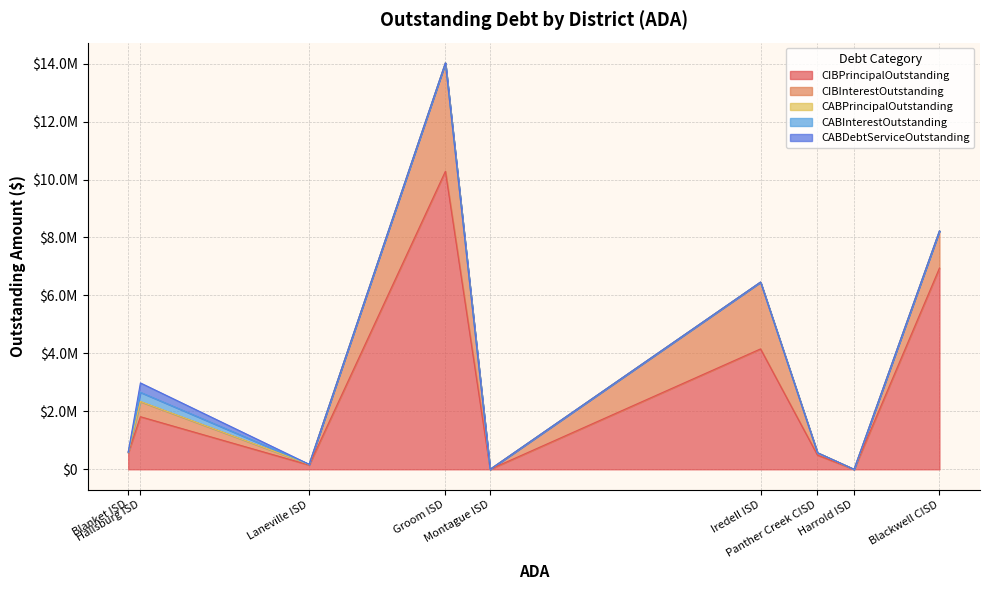

How many interior local valleys does the CIBInterestOutstanding series have?

3